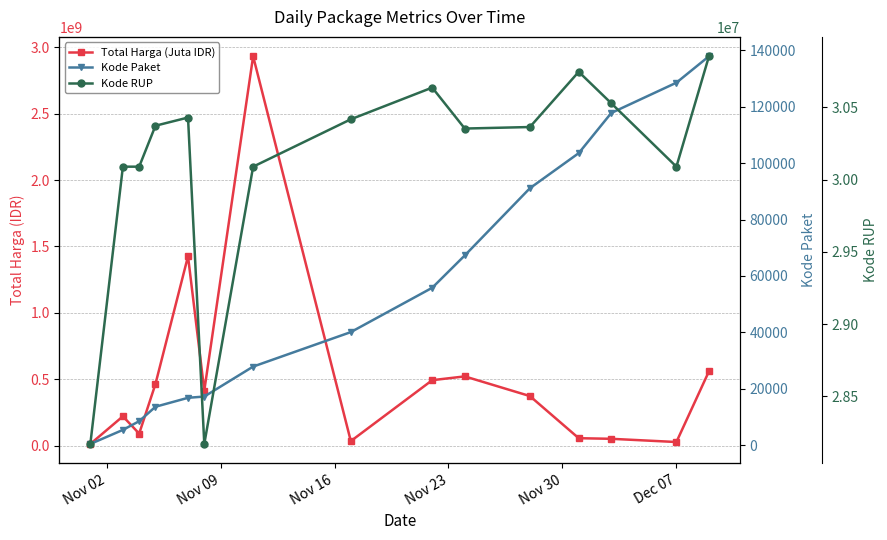

What are all the series names shown in the legend?

Total Harga (Juta IDR), Kode Paket, Kode RUP